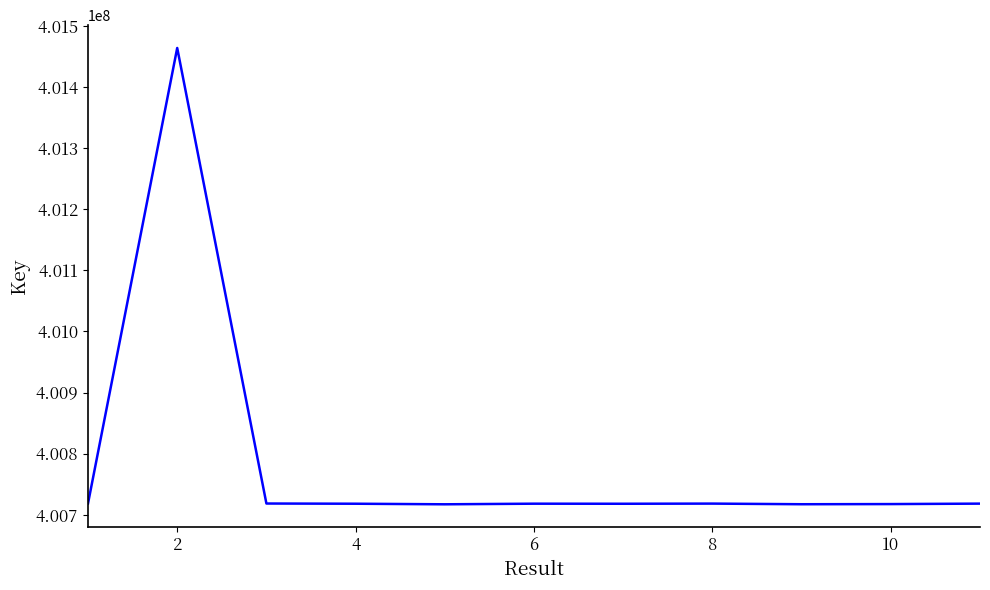

What is the difference between the maximum and minimum values?

746468